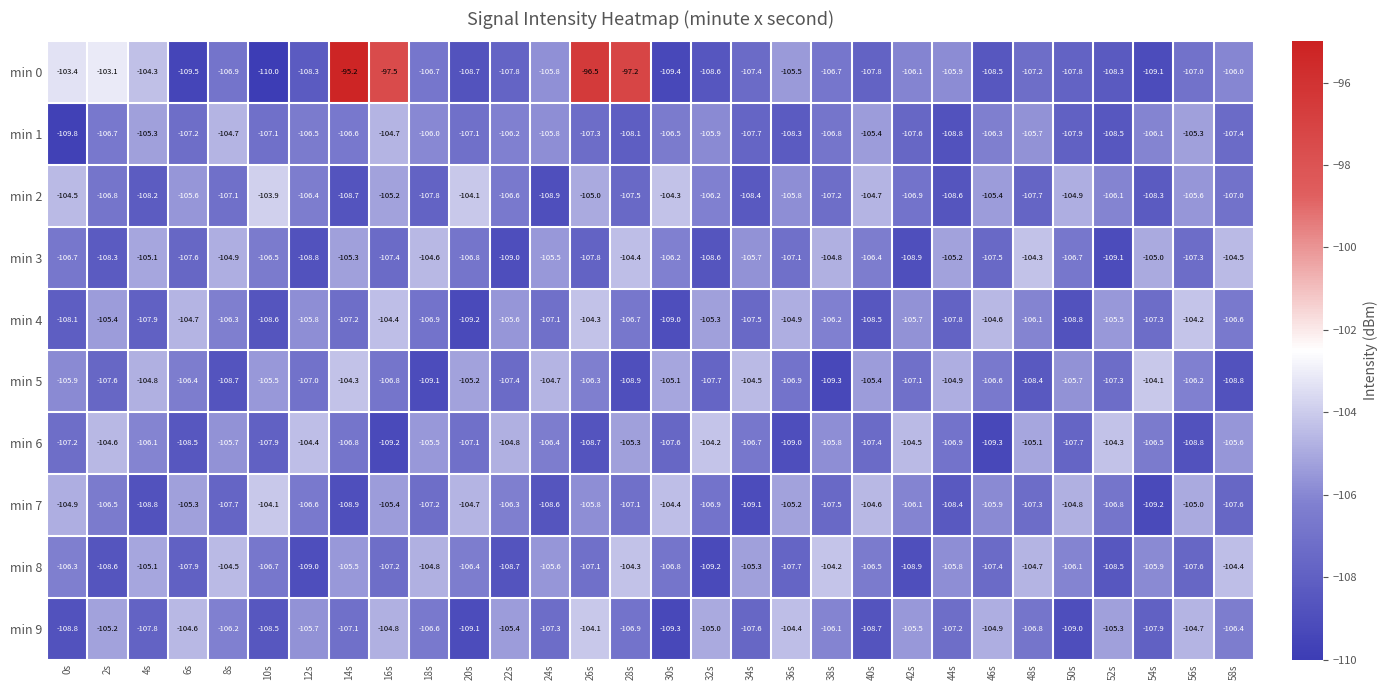

Where does the min 5 series first go above -106?

0s